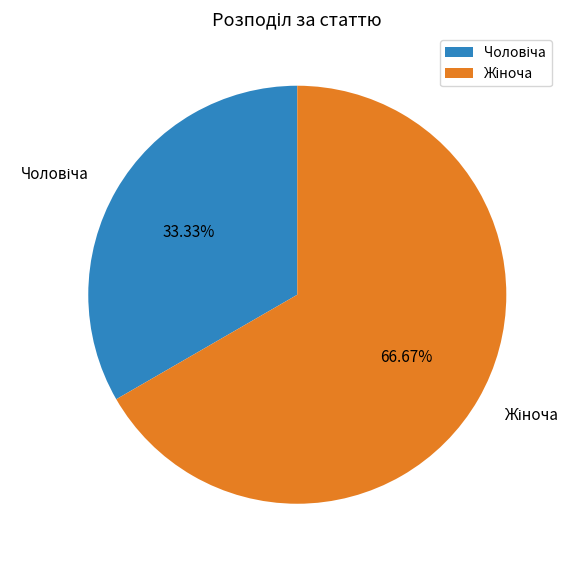

Is there a majority slice in this chart?

Yes